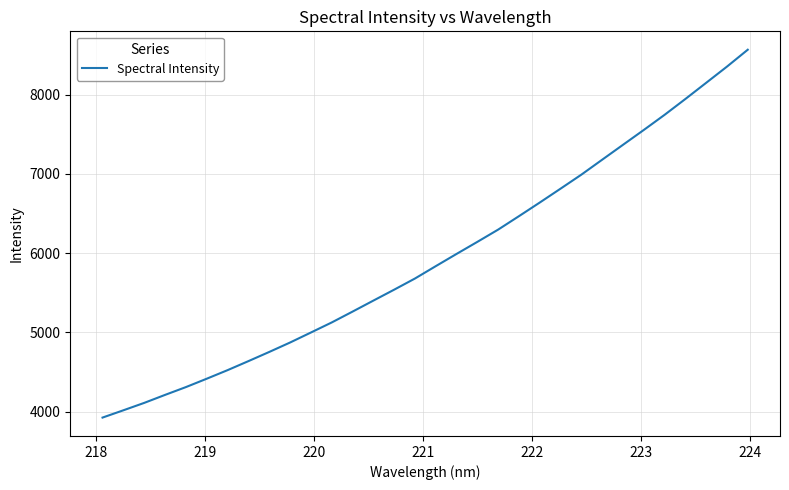

What is the smallest value displayed?

3924.9